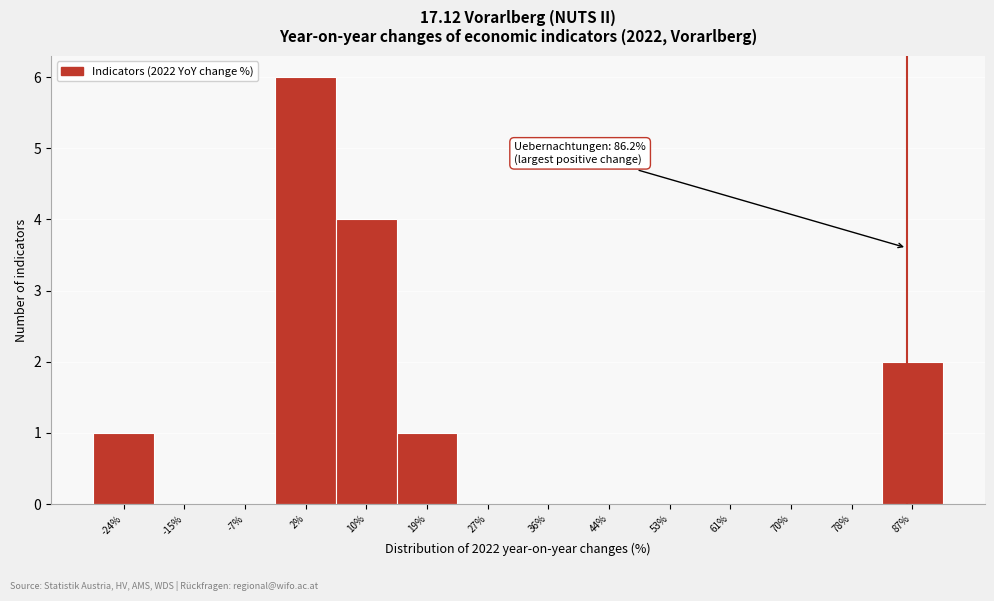

Which range on the x-axis has the tallest bar?

-2 to 6